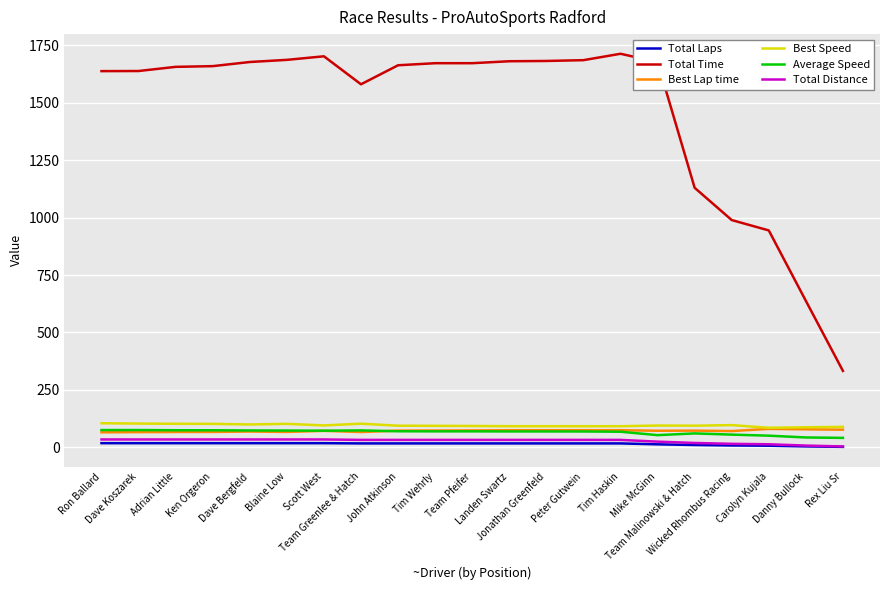

Does the chart display data point markers on the line(s)?

No